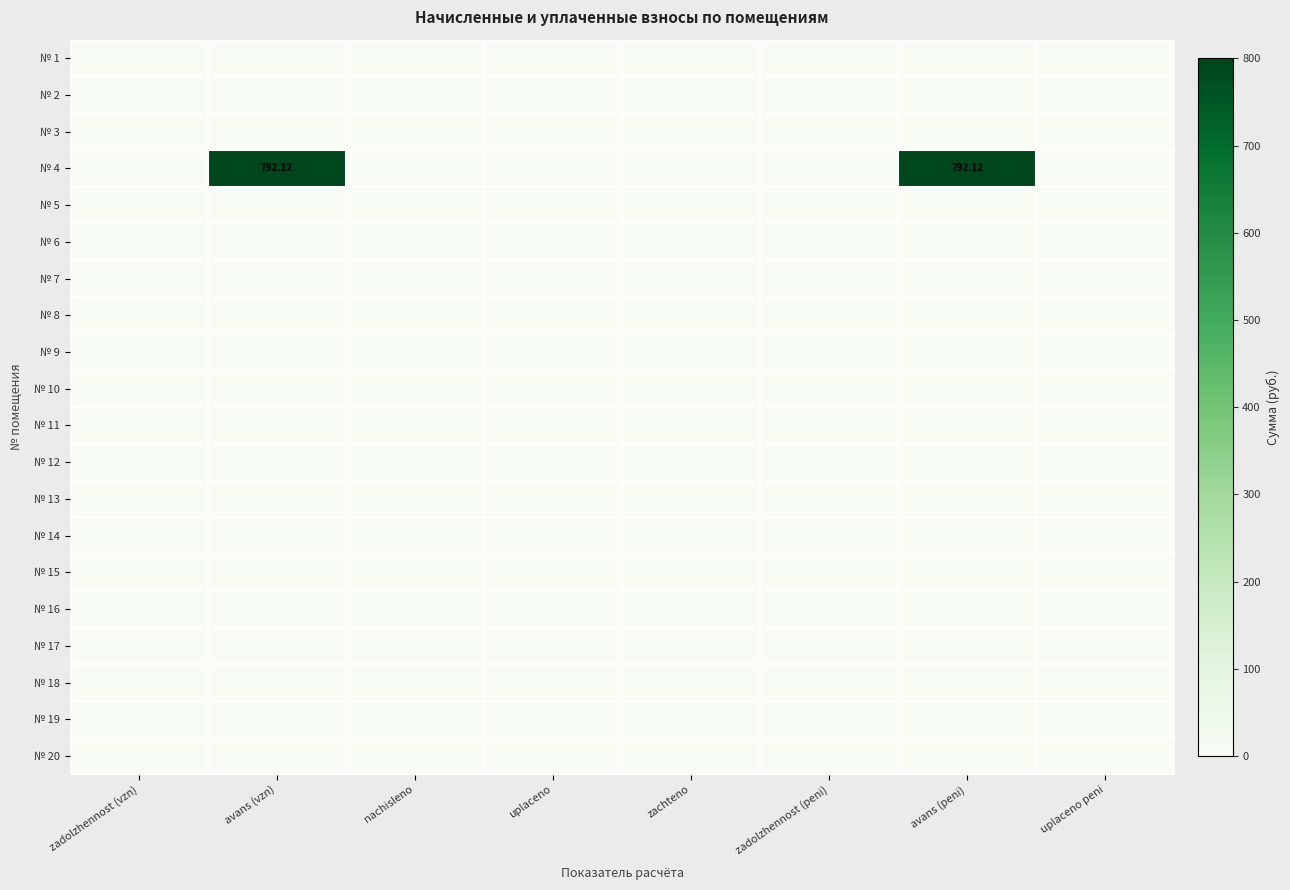

How many series are shown in this chart?

20